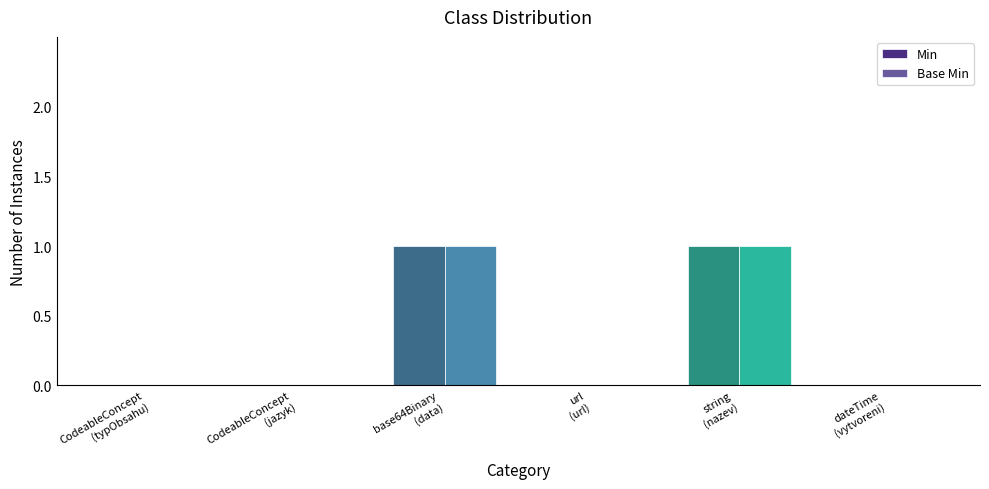

How many categories are shown in the chart?

6